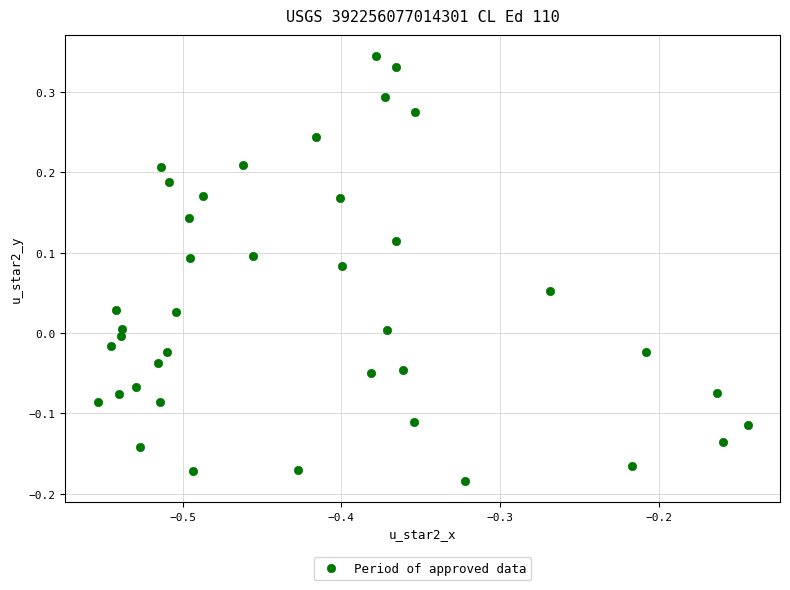

What is the range of Y values (max minus min)?

0.5